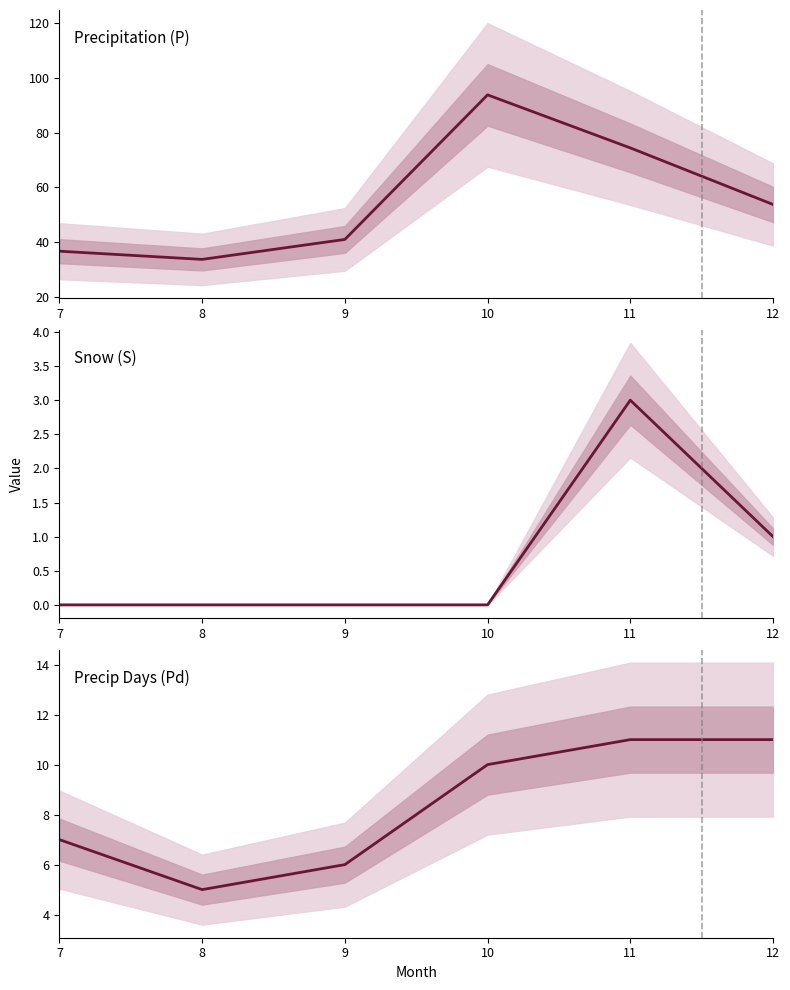

What is the difference between the maximum and minimum values in the Precipitation (P) series?

60.2